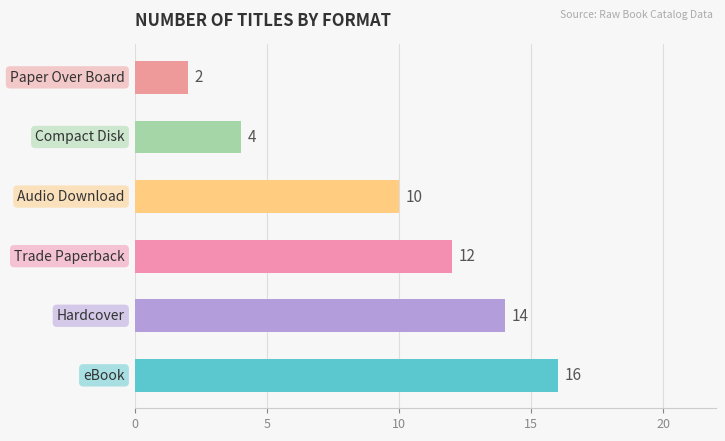

Reading top to bottom, transcribe all the data shown in this chart.

2	4	10	12	14	16